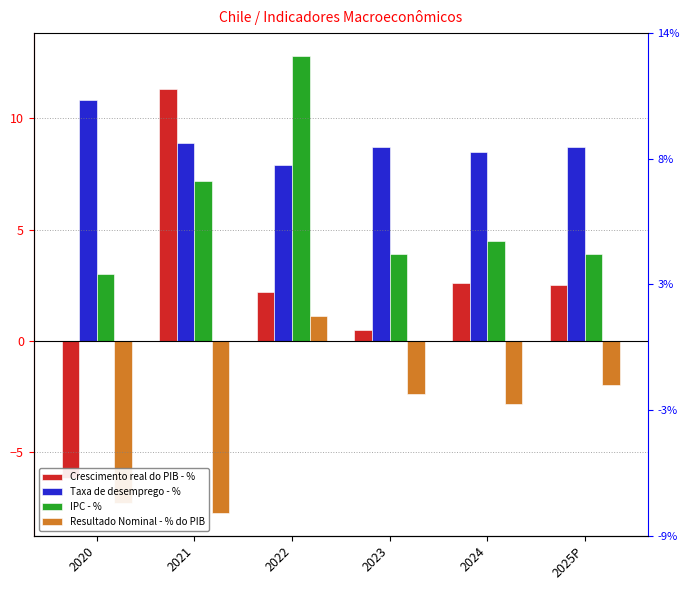

At how many categories does at least one series exceed 9?

3